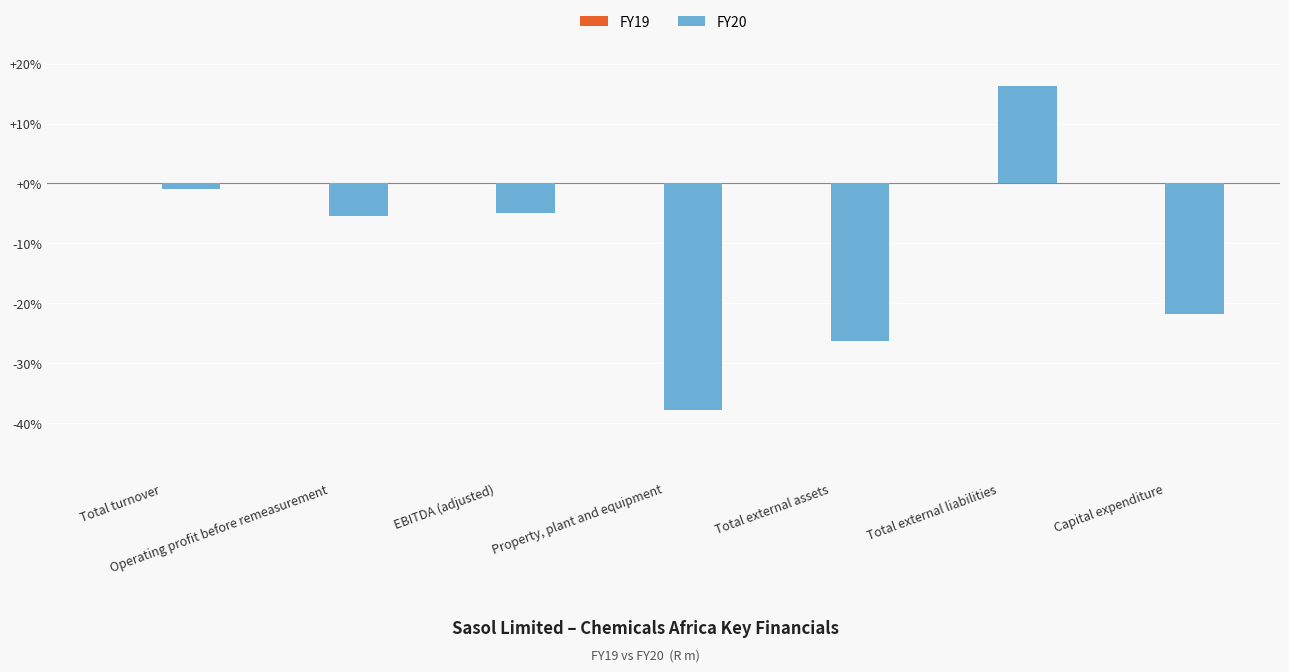

The value at Total external liabilities is 23.9. True or false?

False